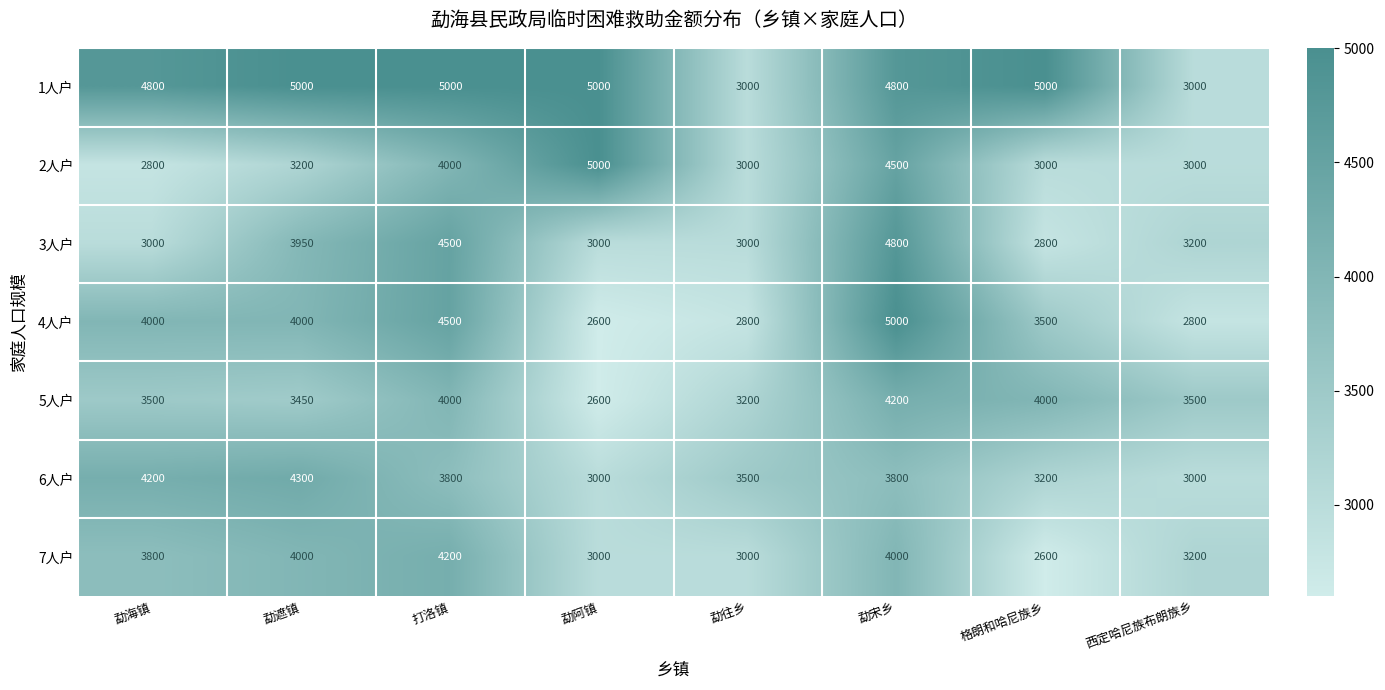

What is the approximate value of 7人户 at 勐往乡, to the nearest 10?

3000